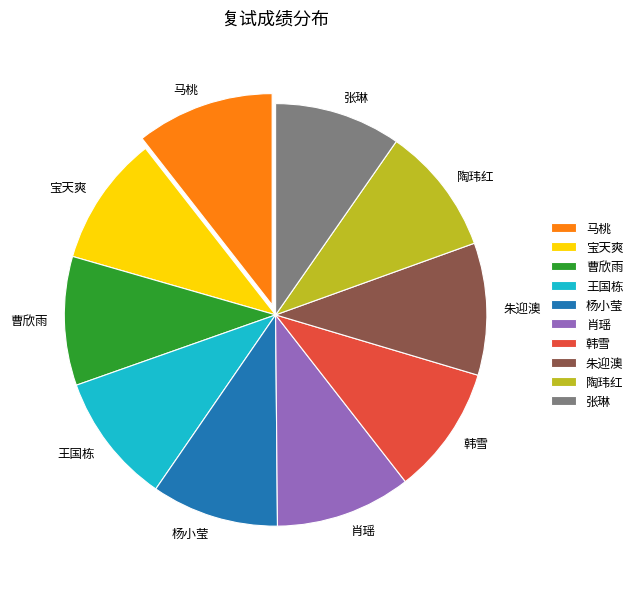

Approximately how many times larger is the value at 陶玮红 compared to 张琳?

1.0